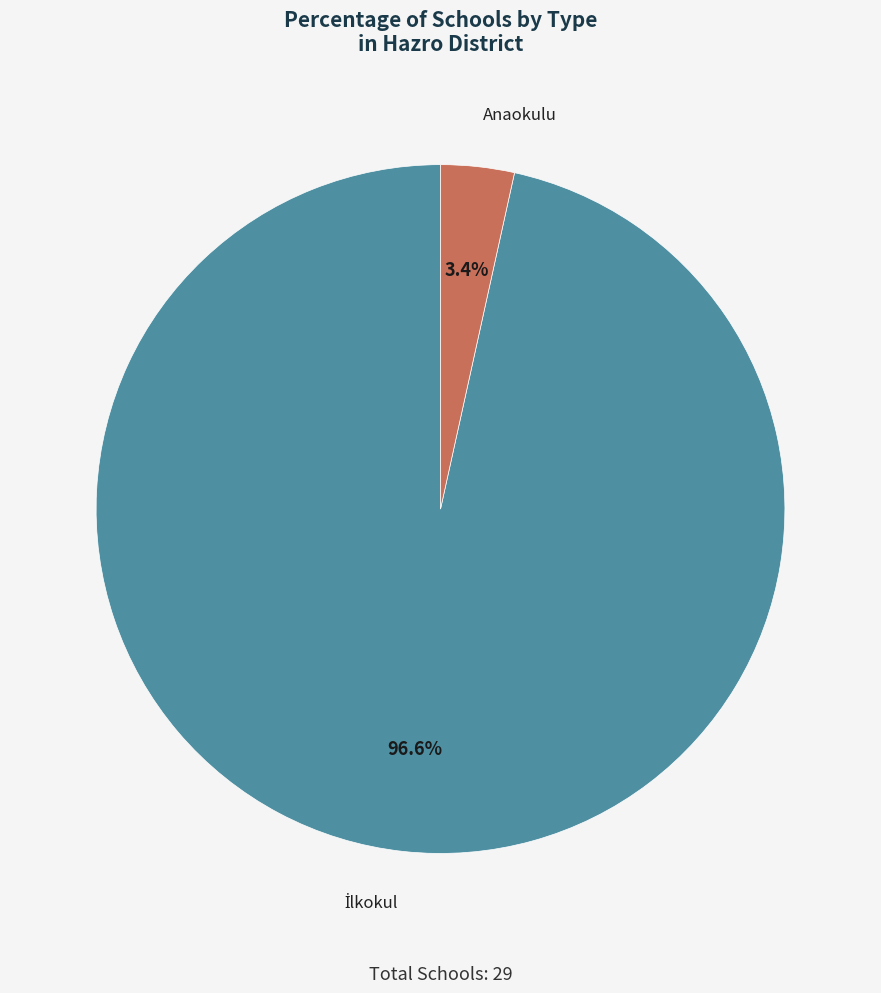

Is there any slice that represents more than half of the pie?

Yes